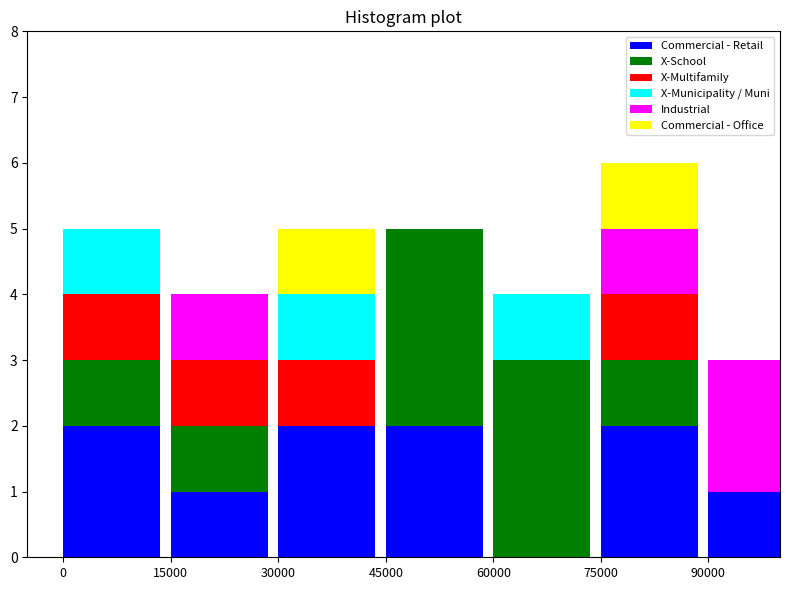

At which category is the sum across all series the highest?

75000